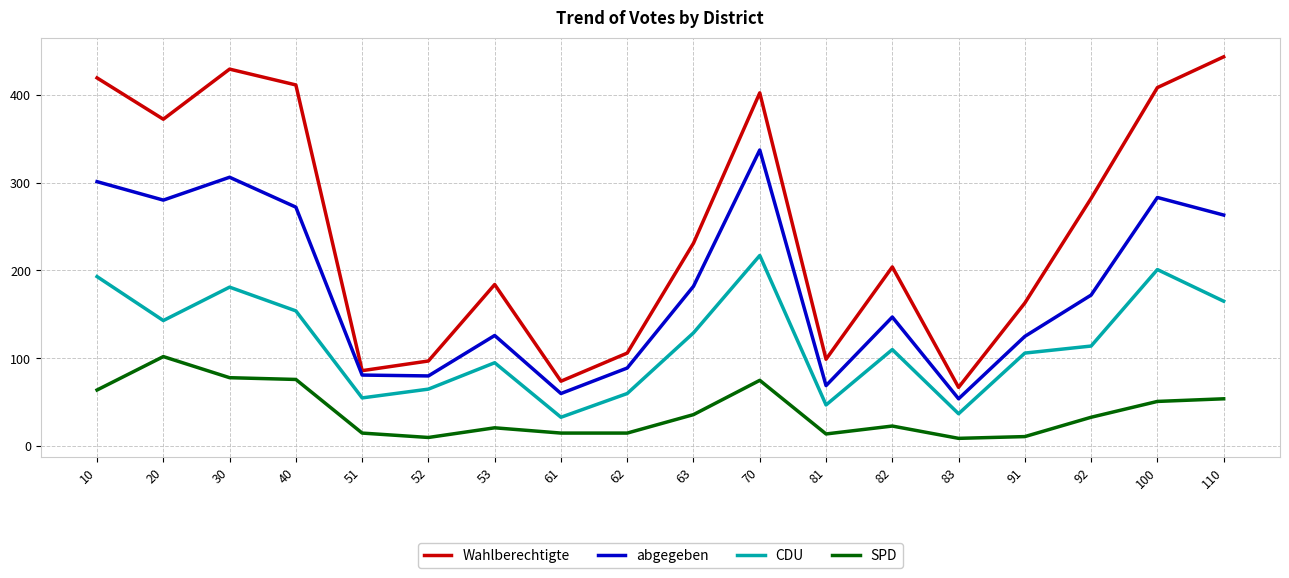

True or false: CDU has more than 0 interior local peaks.

True